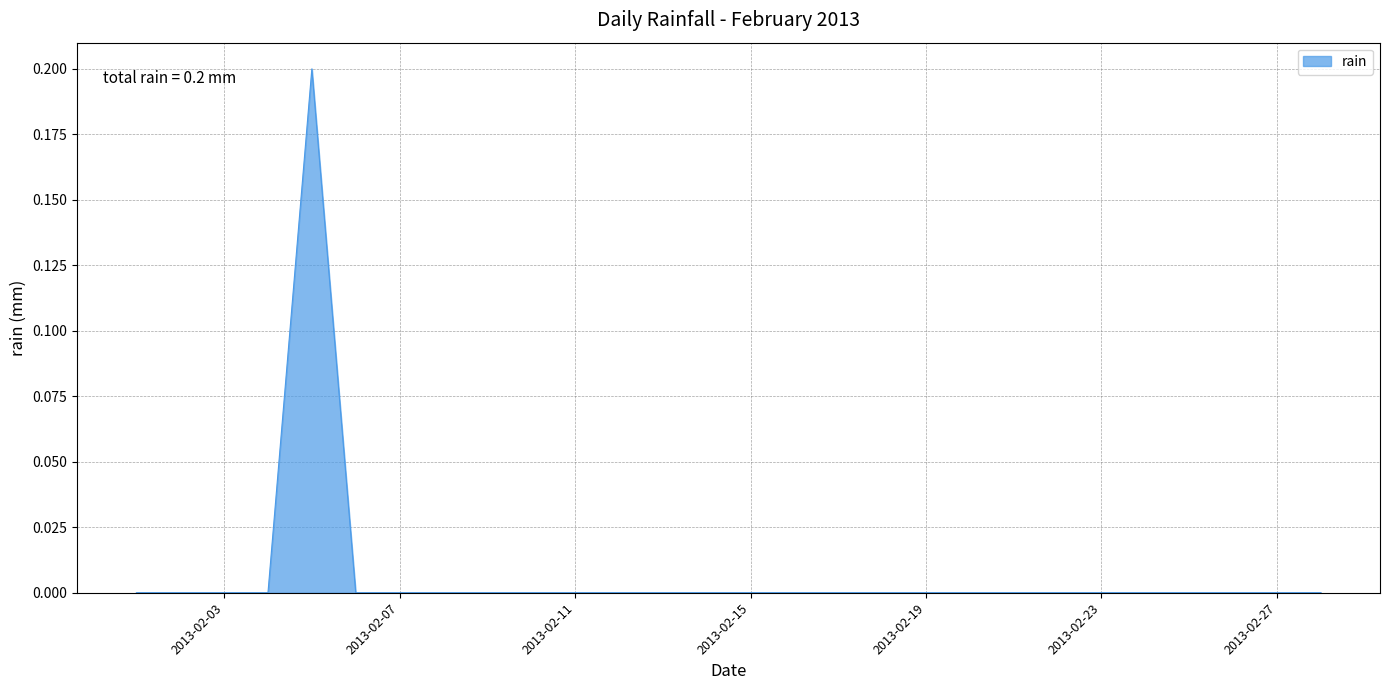

What is the maximum value shown in the chart?

0.2